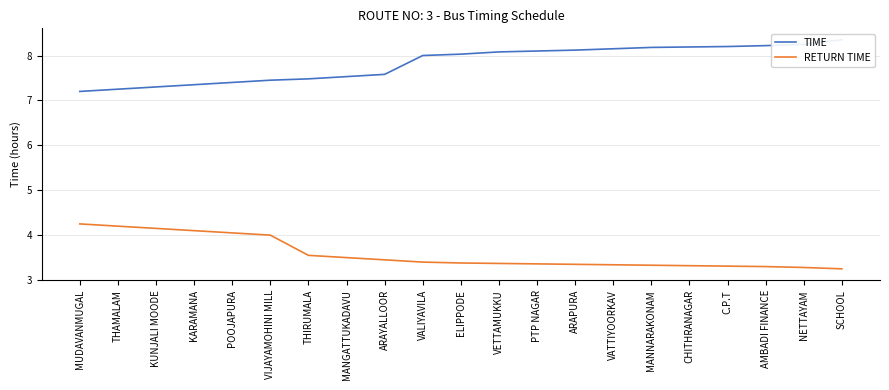

The value of TIME at ARAYALLOOR is 11.1. True or false?

False